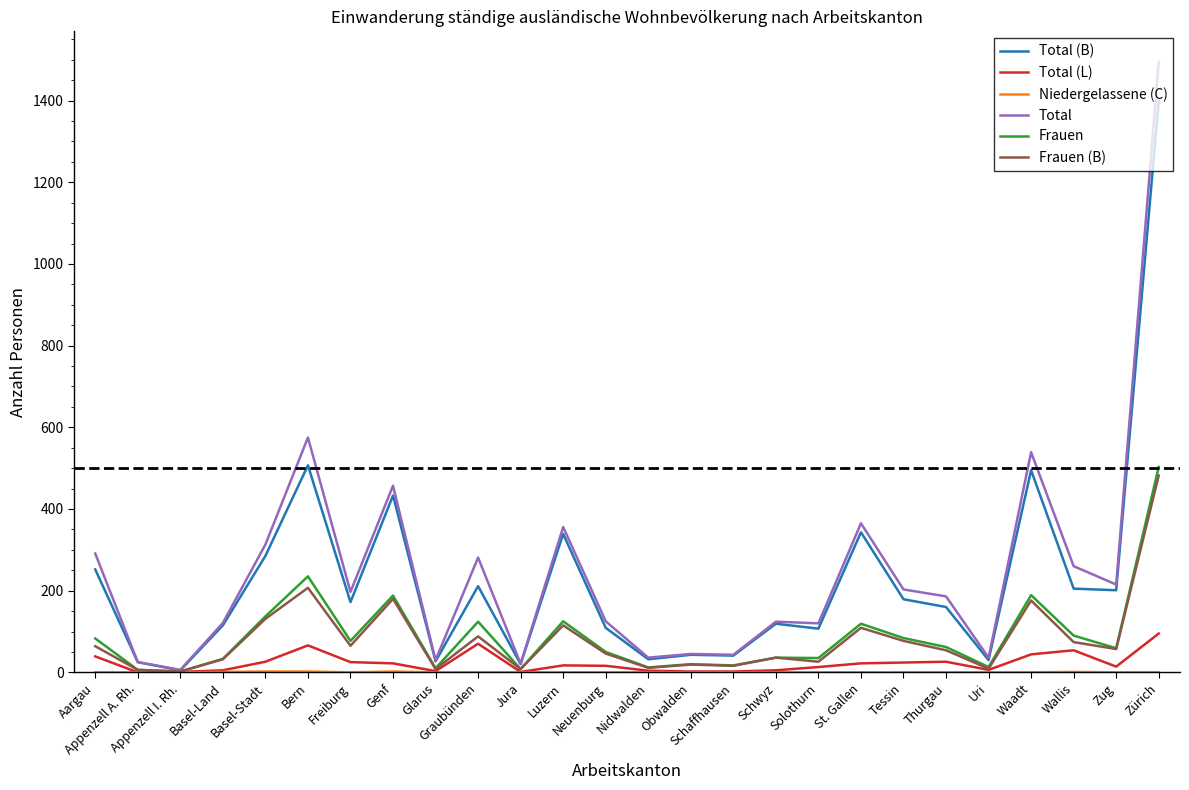

Which series has the largest range (max minus min)?

Total